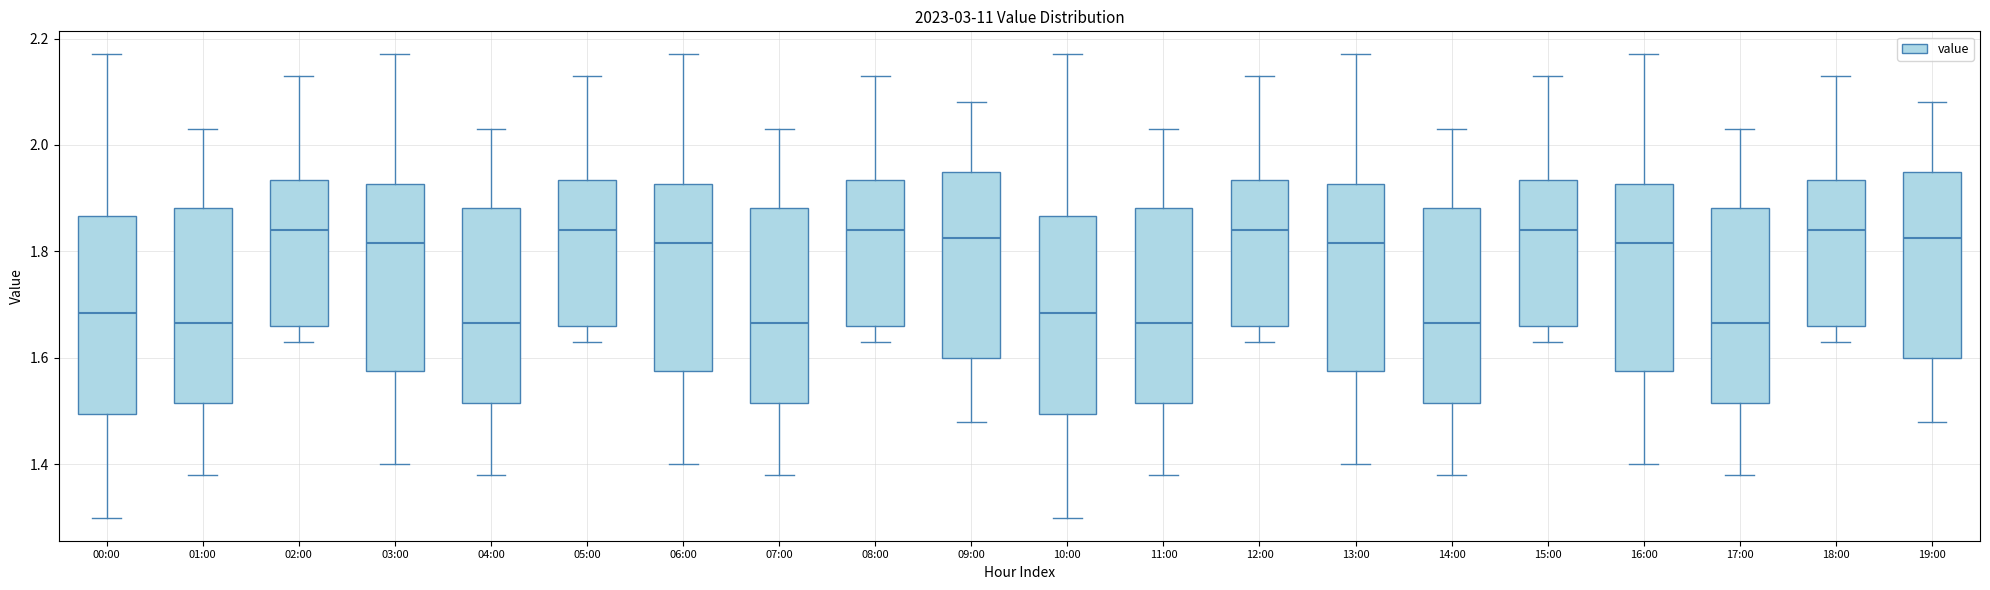

Where is the upper edge of the box for 00:00 on the y-axis? The values are not printed on the chart, so give them approximately, as read against the axis.

1.86